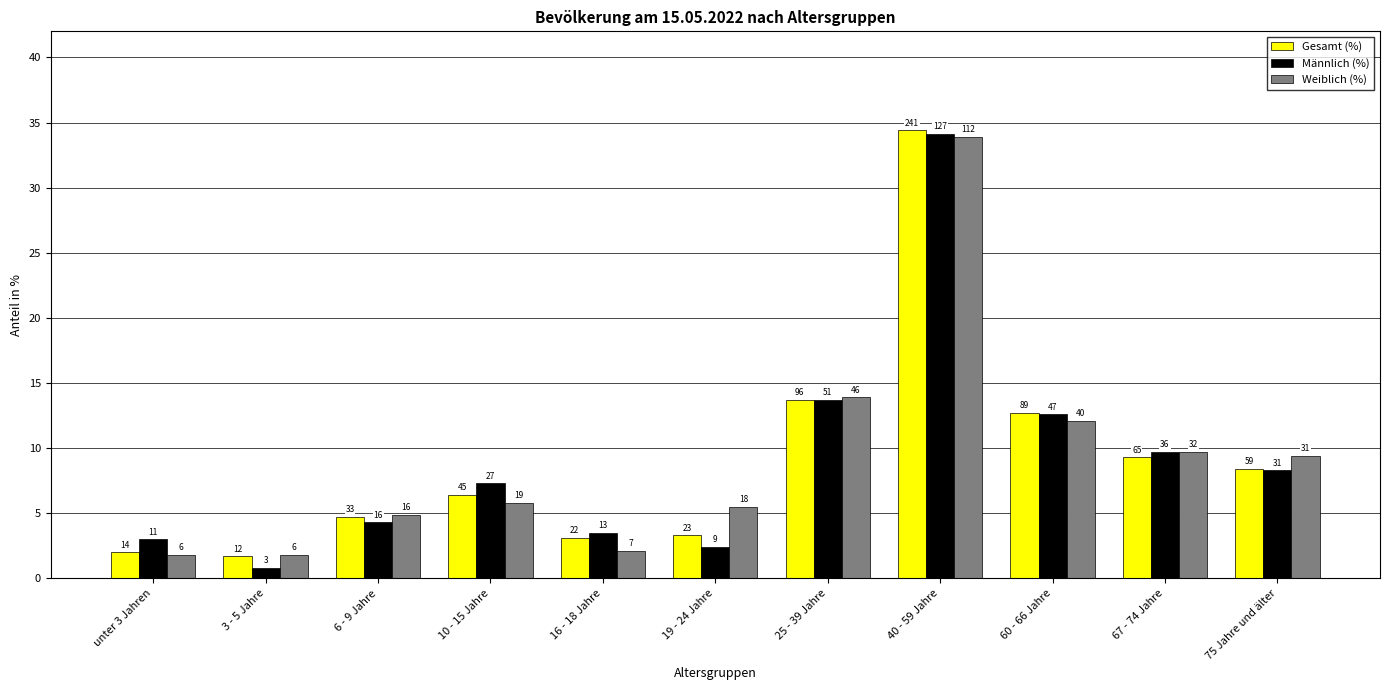

What are all the series names shown in the legend?

Gesamt (%), Männlich (%), Weiblich (%)